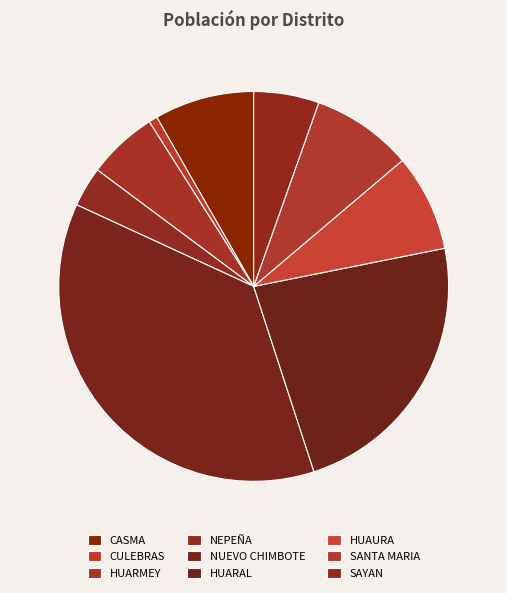

Combined, what portion of the pie is CASMA and SANTA MARIA?

16.7%